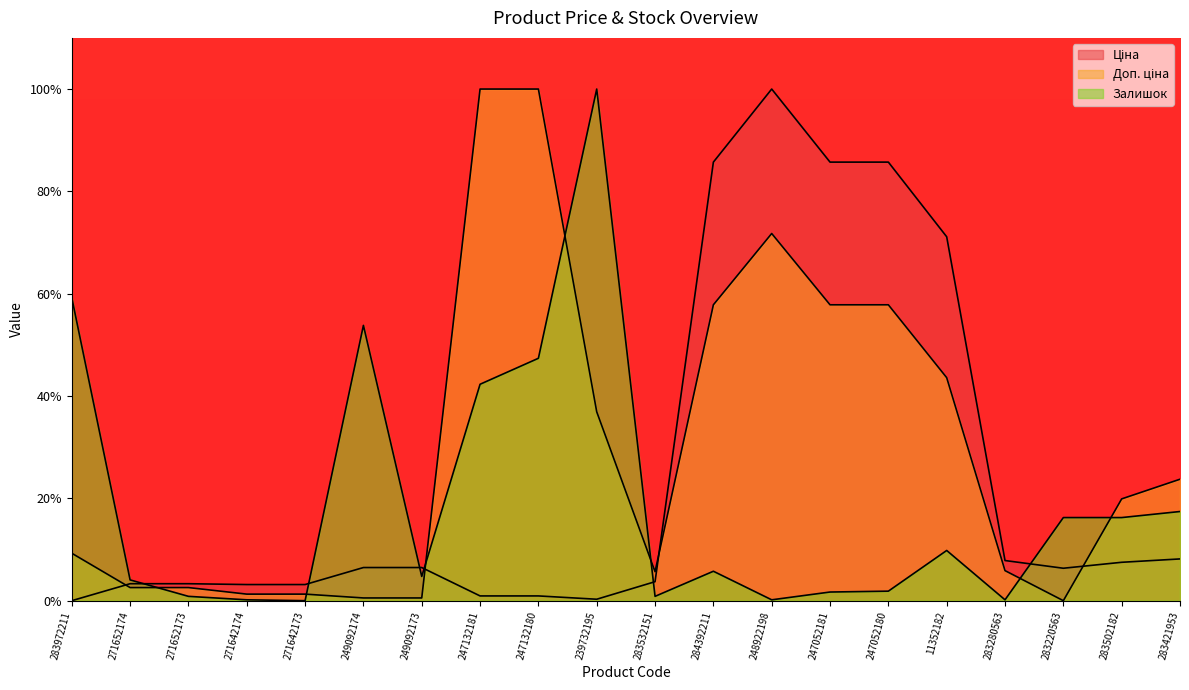

Does the chart have visible grid lines?

No